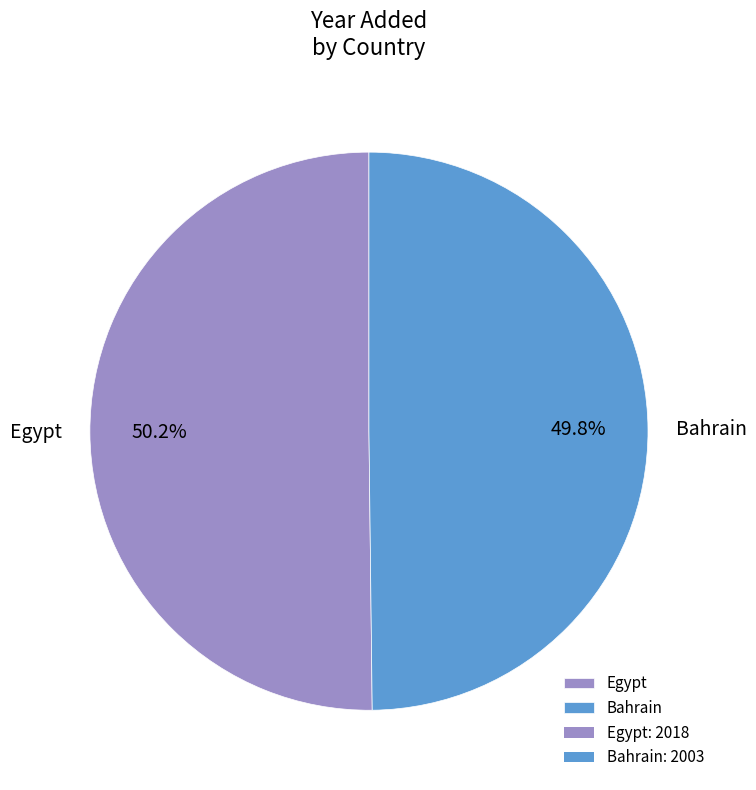

What percentage do Egypt and Bahrain together represent?

100.0%